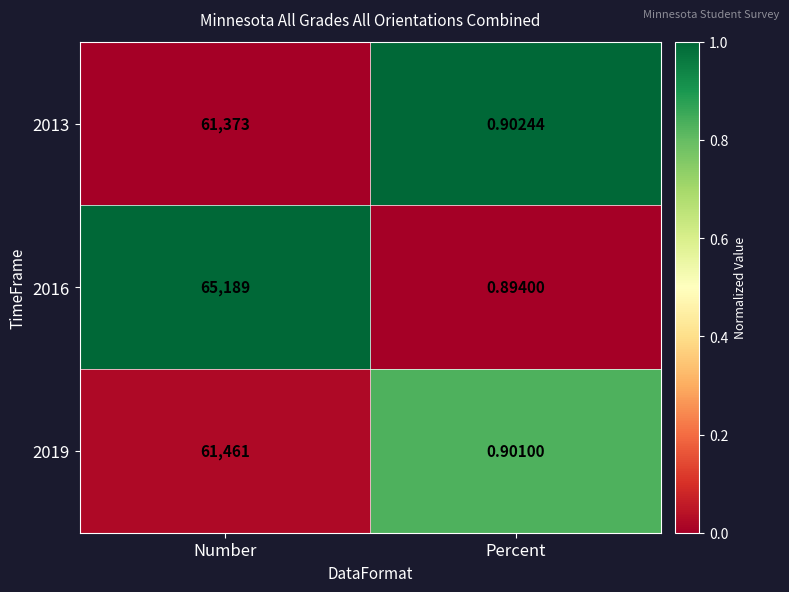

At which category does the chart reach its peak across all series?

Number